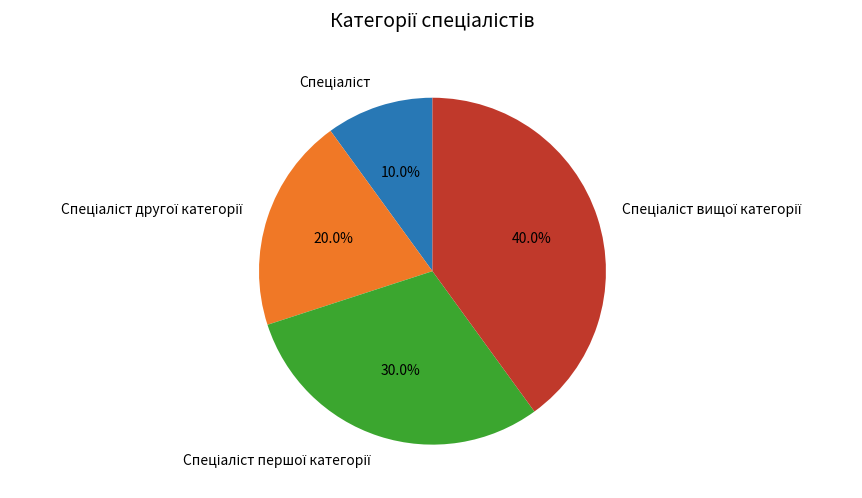

Is there any slice that represents more than half of the pie?

No